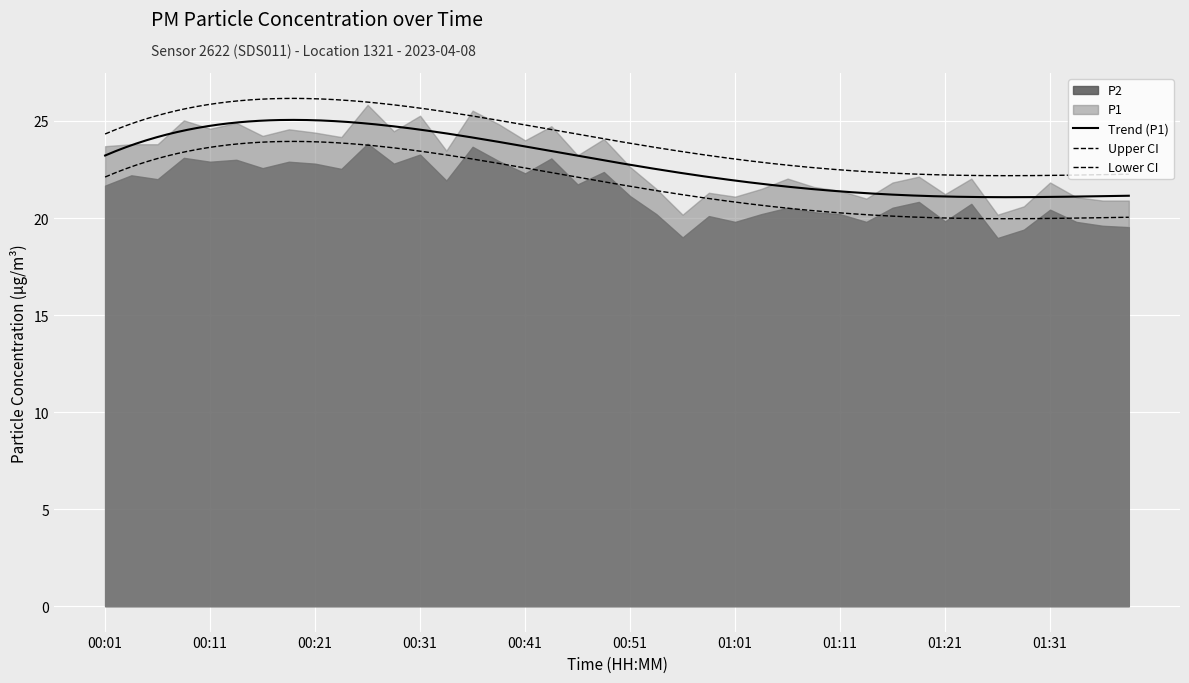

What is the average value of the P2 series?

21.4